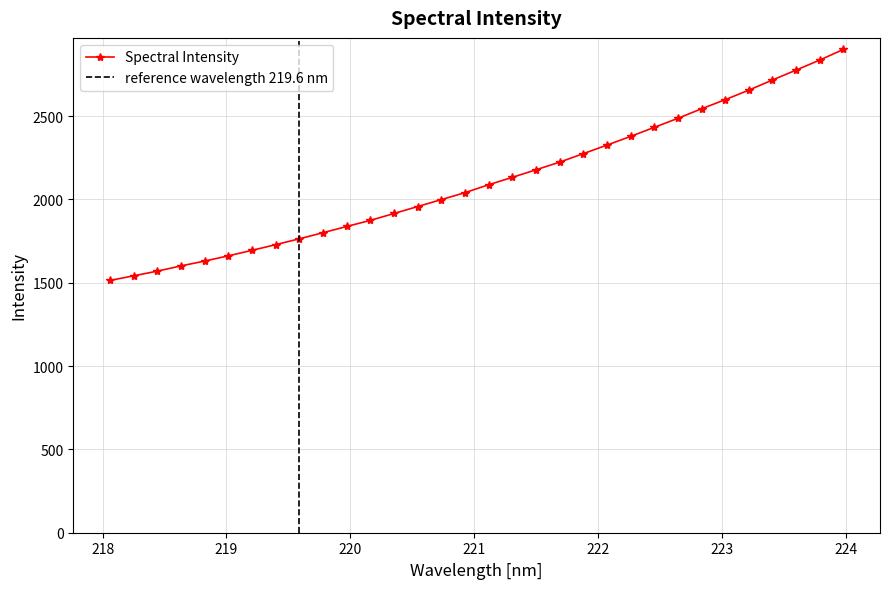

List the labels in order of value, smallest first.

218.0596, 218.2508, 218.442, 218.6332, 218.8244, 219.0156, 219.2067, 219.3979, 219.589, 219.7801, 219.9712, 220.1623, 220.3533, 220.5444, 220.7354, 220.9264, 221.1174, 221.3083, 221.4993, 221.6902, 221.8812, 222.0721, 222.263, 222.4538, 222.6447, 222.8355, 223.0264, 223.2172, 223.408, 223.5987, 223.7895, 223.9802